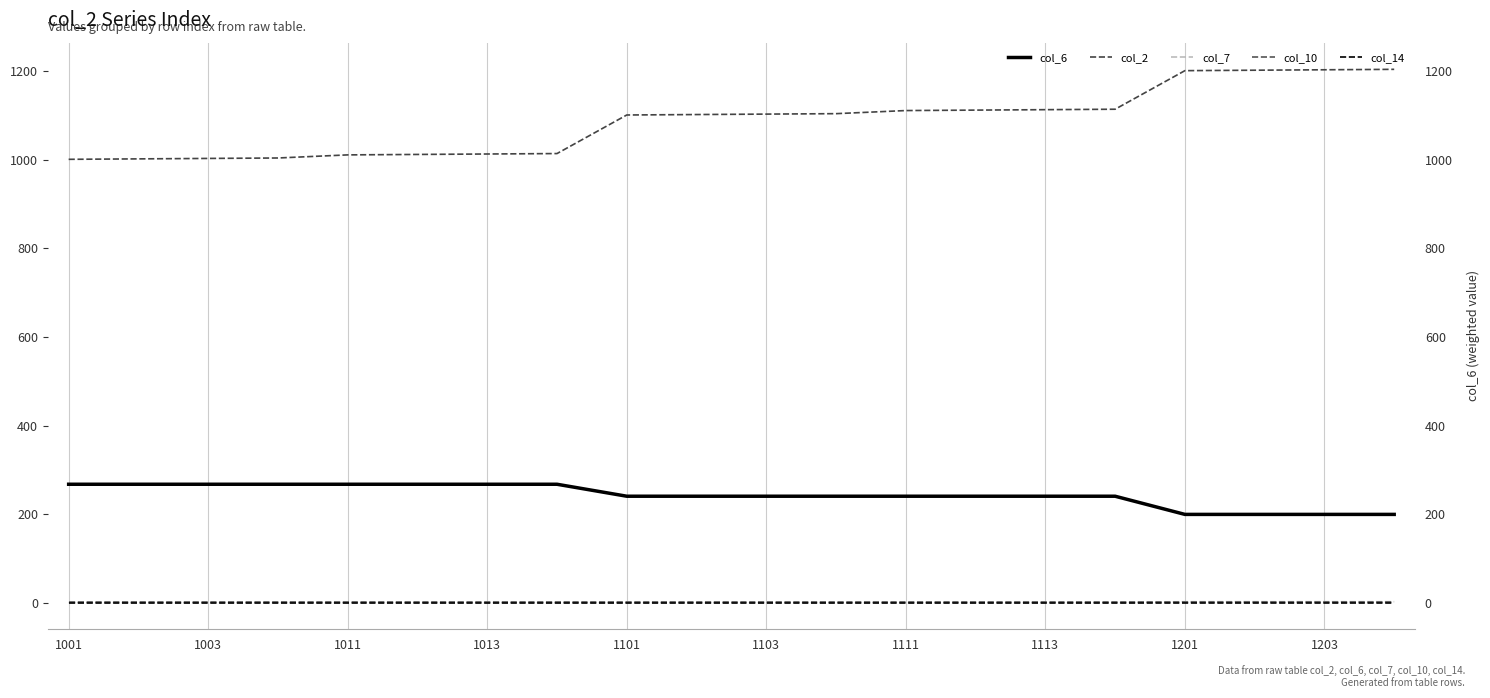

List the series in order of their peak value, lowest first.

col_14, col_7, col_10, col_6, col_2